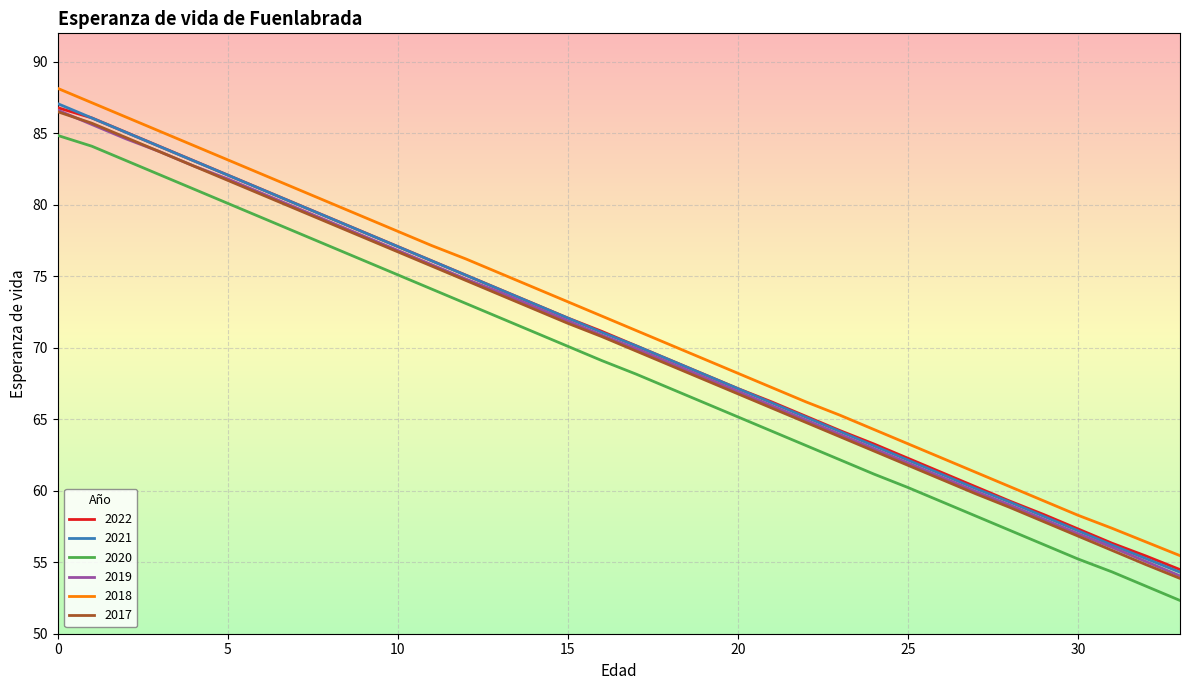

True or false: 2018 and 2017 cross at least once.

False